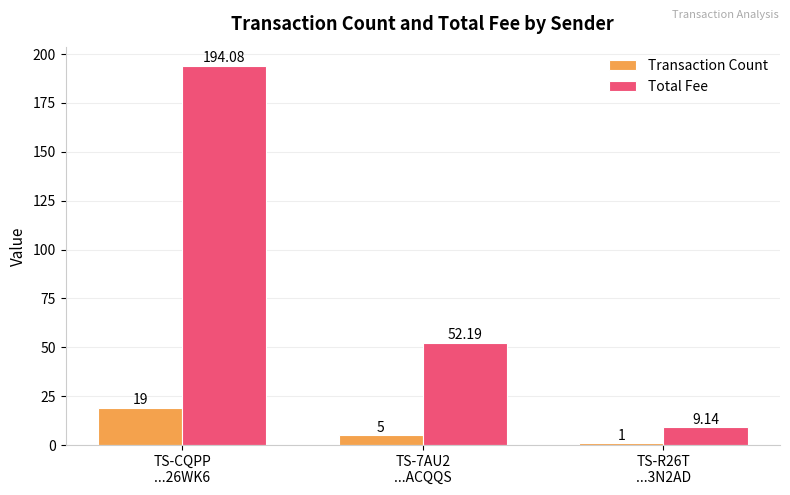

What is the sum of the Transaction Count values at TS-R26T
...3N2AD and TS-CQPP
...26WK6?

20.0